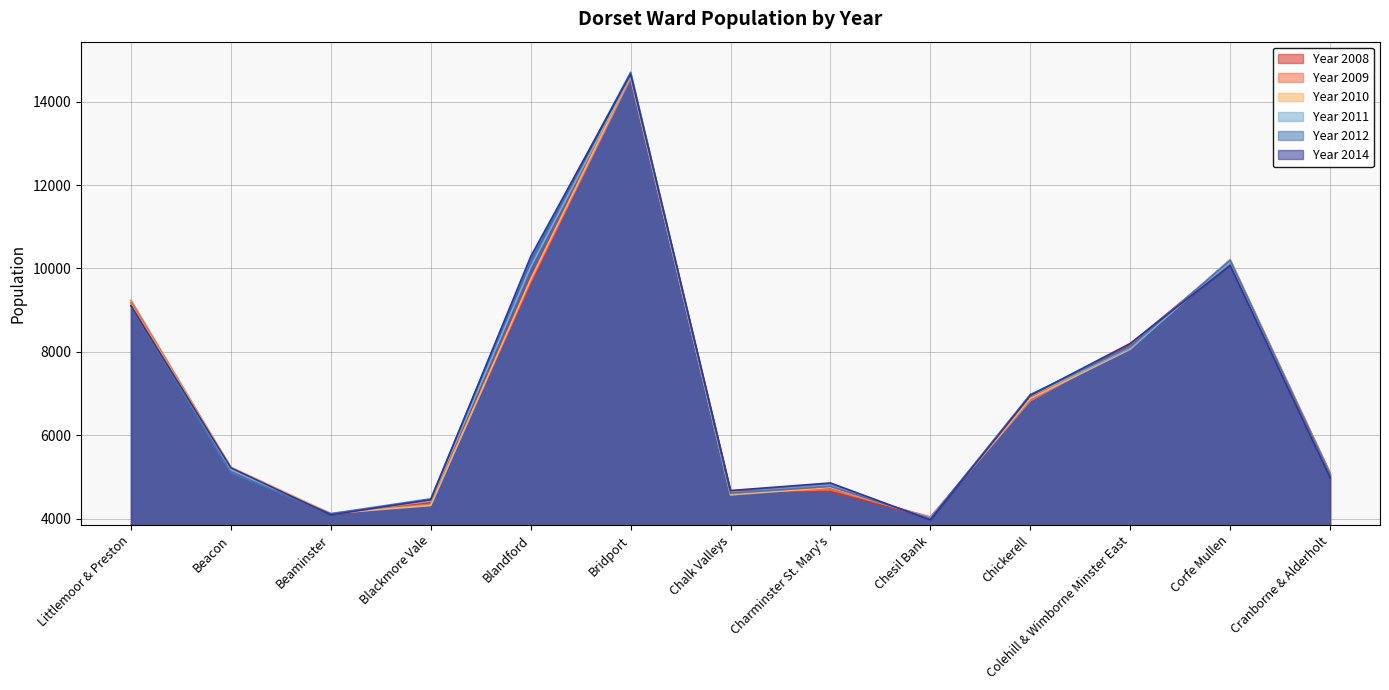

How many lines are shown in the chart?

6